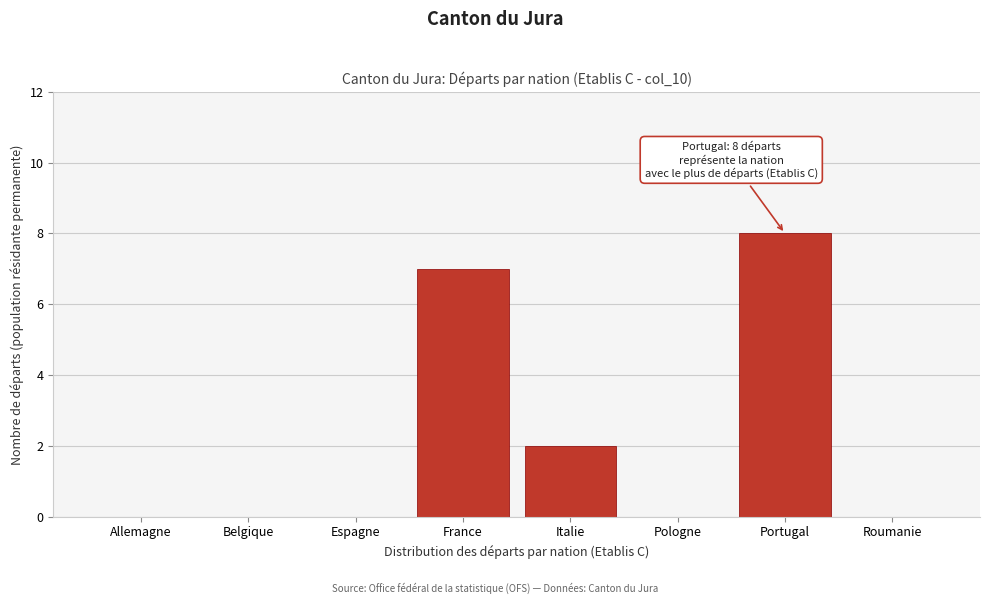

Reading left to right, what are all the values shown in this chart?

Allemagne=0	Belgique=0	Espagne=0	France=7	Italie=2	Pologne=0	Portugal=8	Roumanie=0